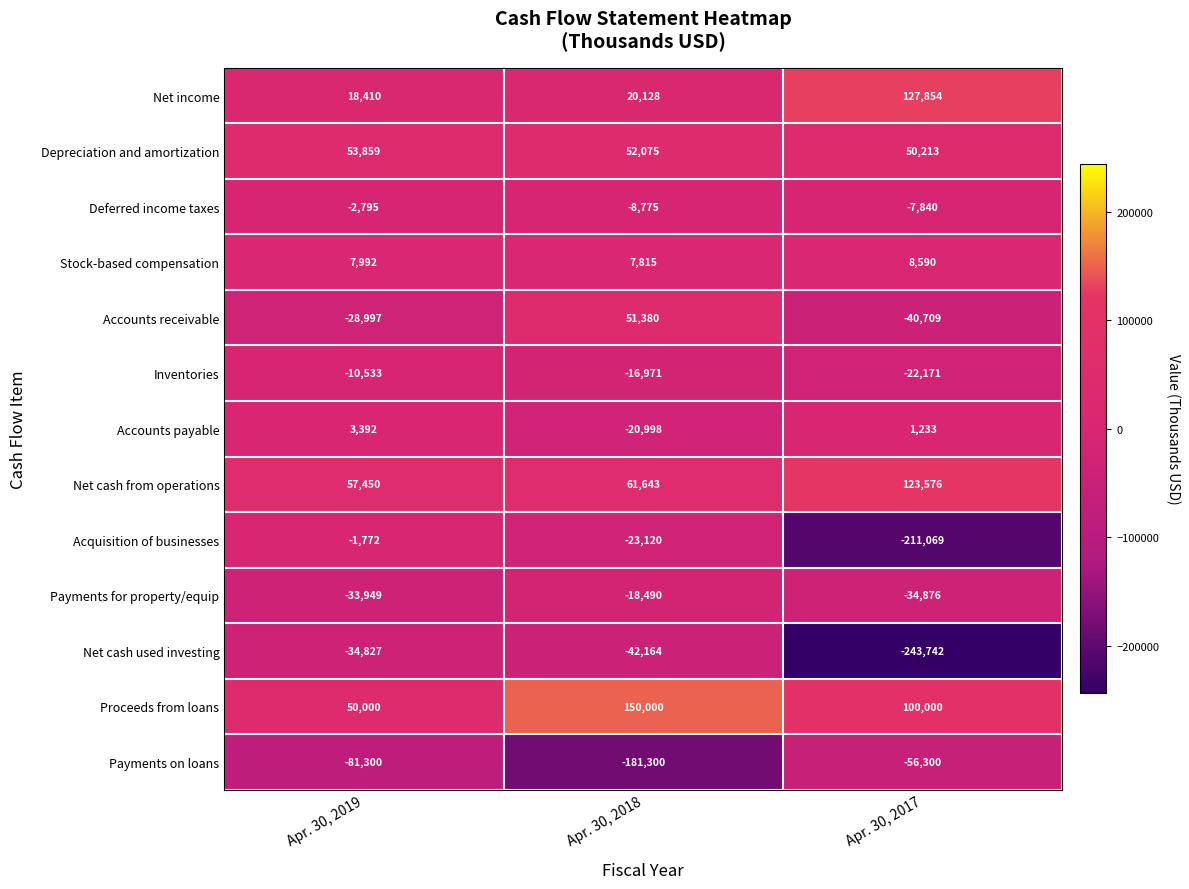

Which series has the widest spread of values?

Acquisition of businesses